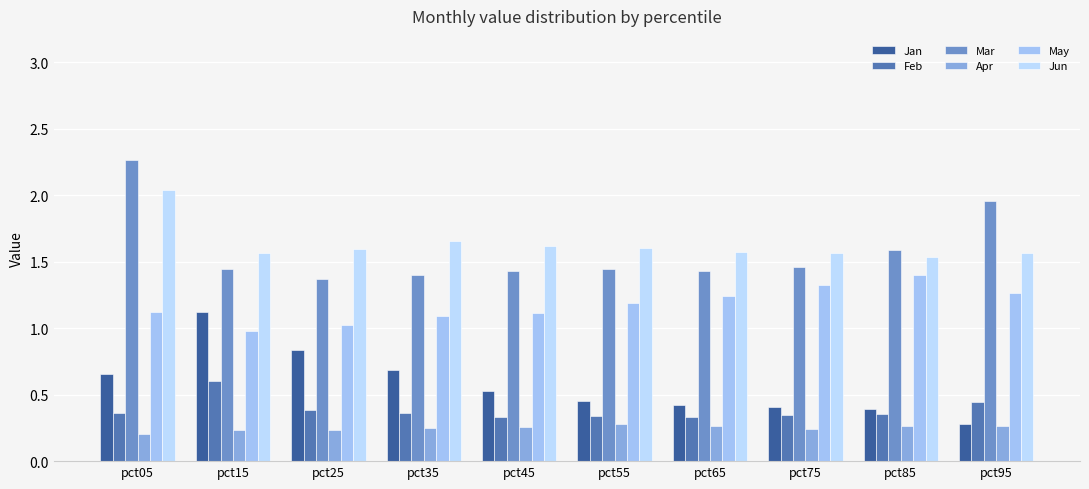

How many distinct data groups are displayed?

6